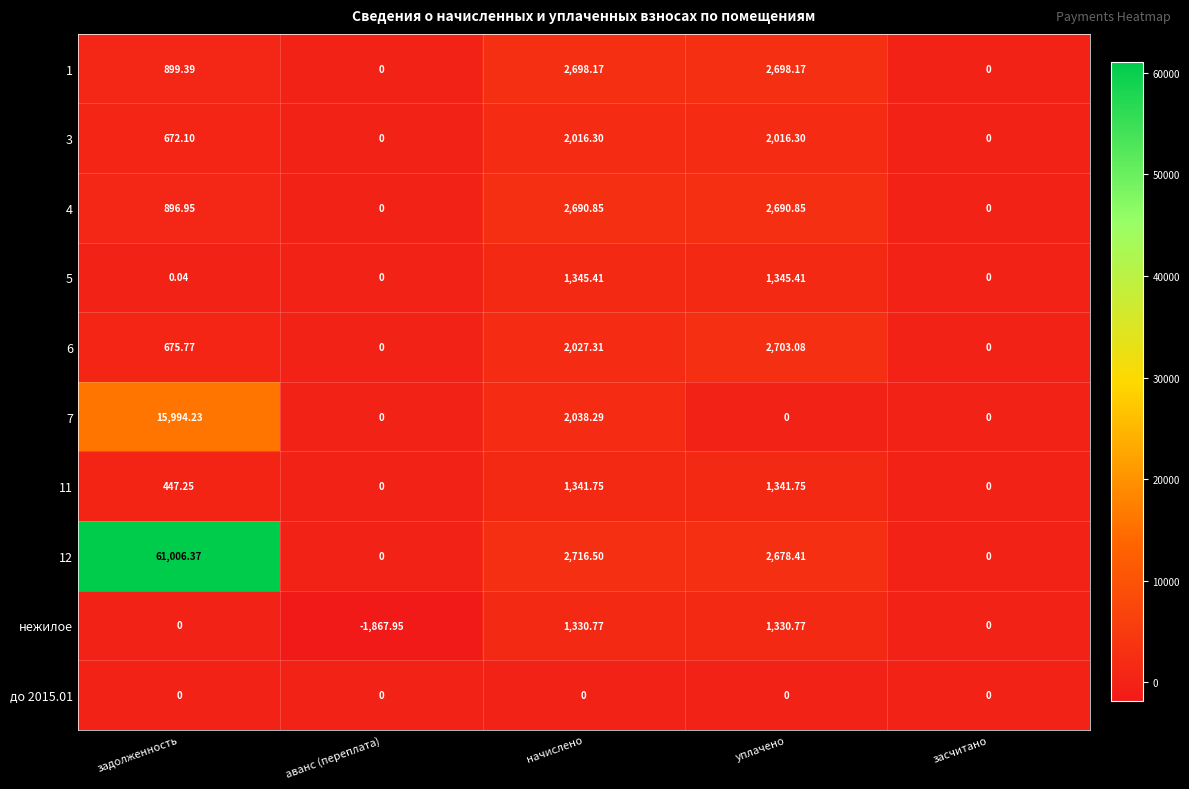

At which label does 11 first exceed 447?

задолженность